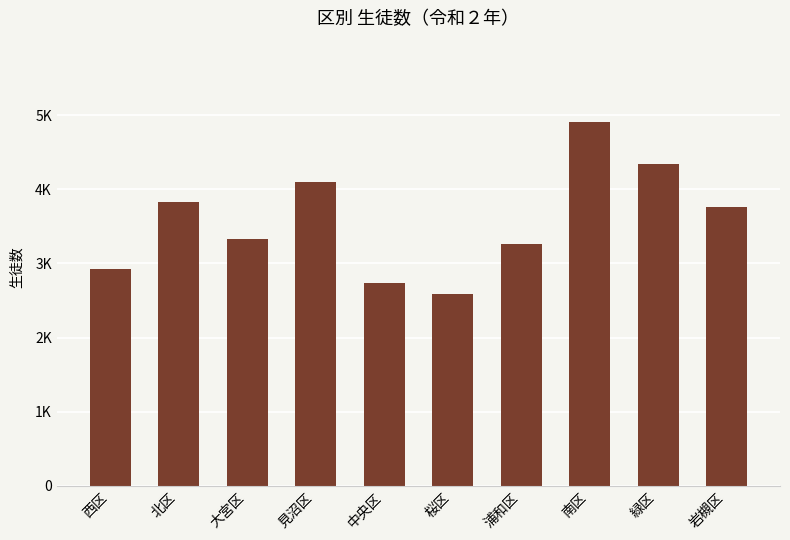

Does the chart contain any negative values?

No